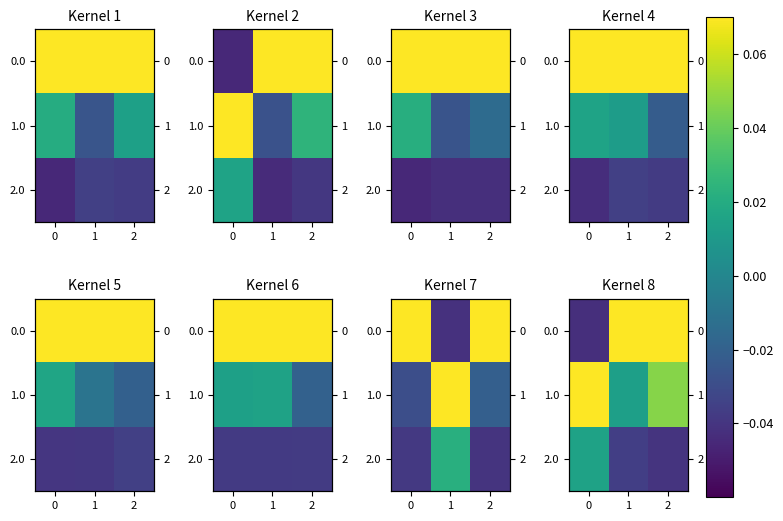

What is the maximum value shown in the chart?

0.1